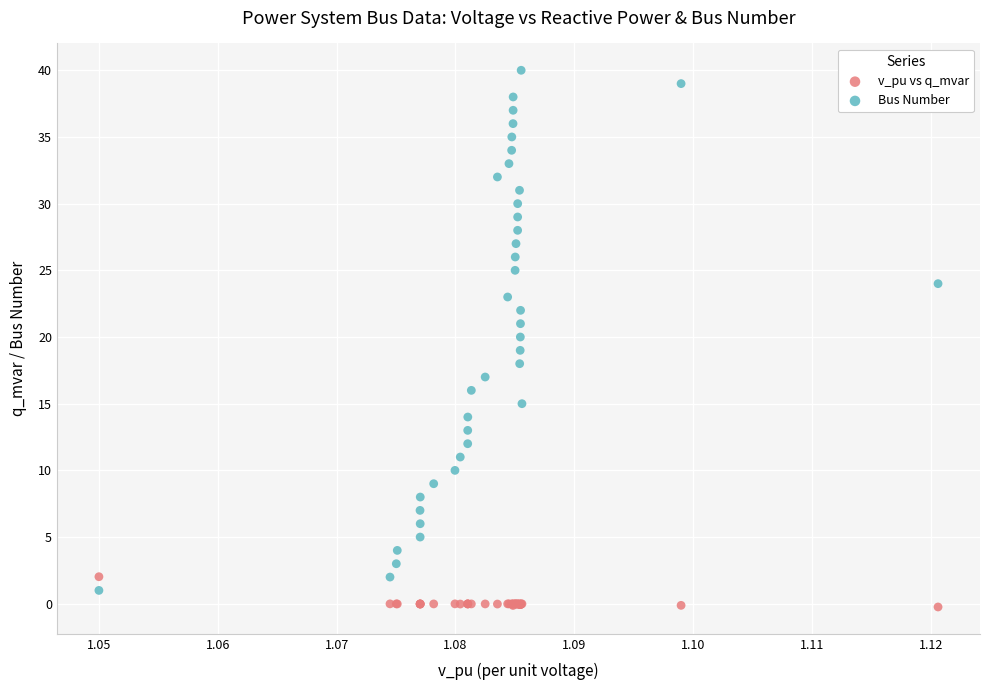

Which series has the largest Y range (max minus min)?

Bus Number